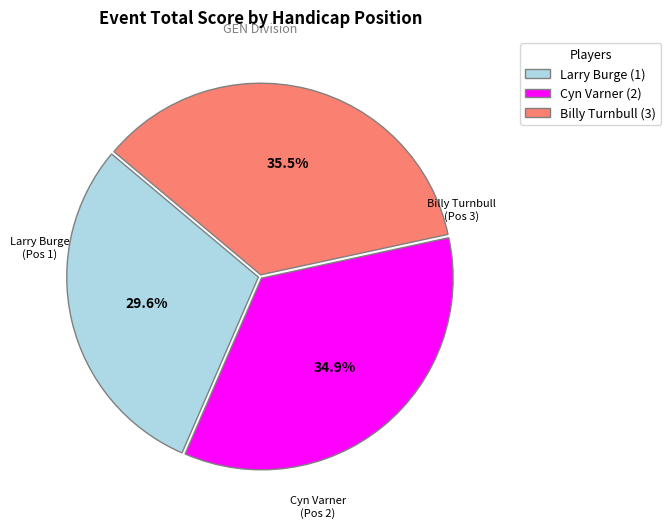

What is the ratio of the value at Billy Turnbull (3) to the value at Cyn Varner (2)?

1.0